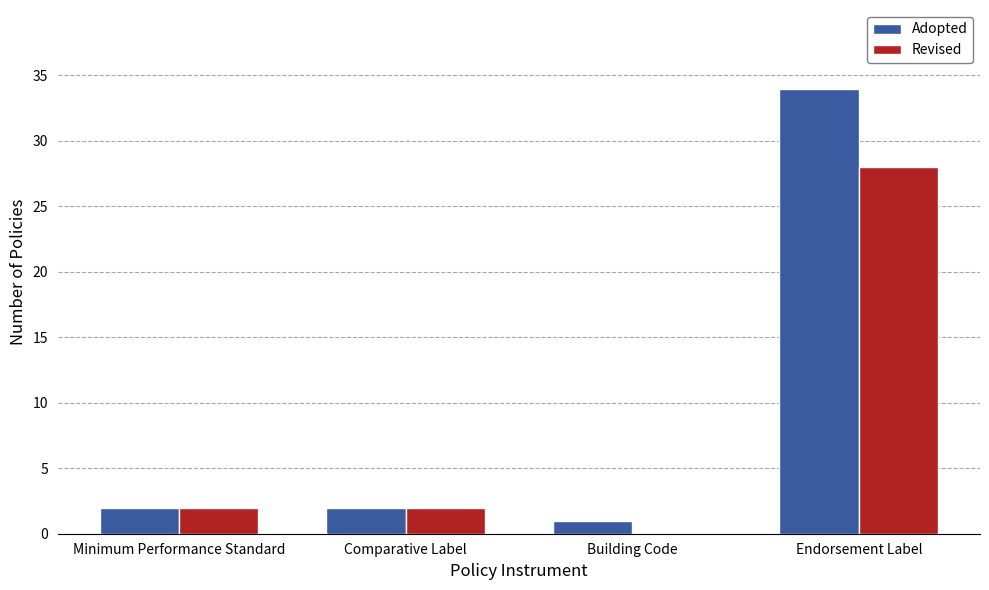

The value of Revised at Endorsement Label is 18. True or false?

False